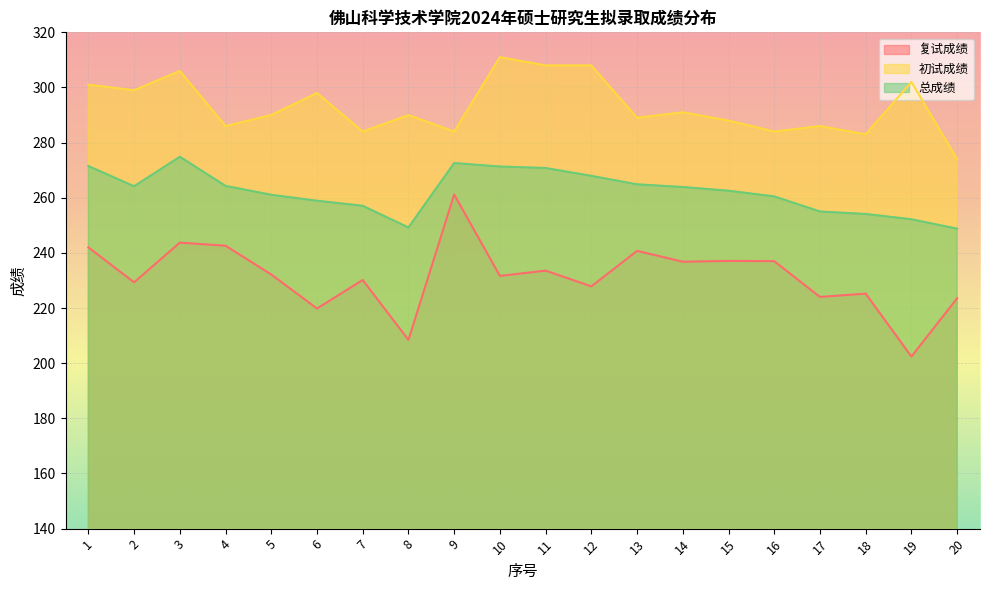

True or false: 初试成绩 and 复试成绩 intersect in this chart.

False